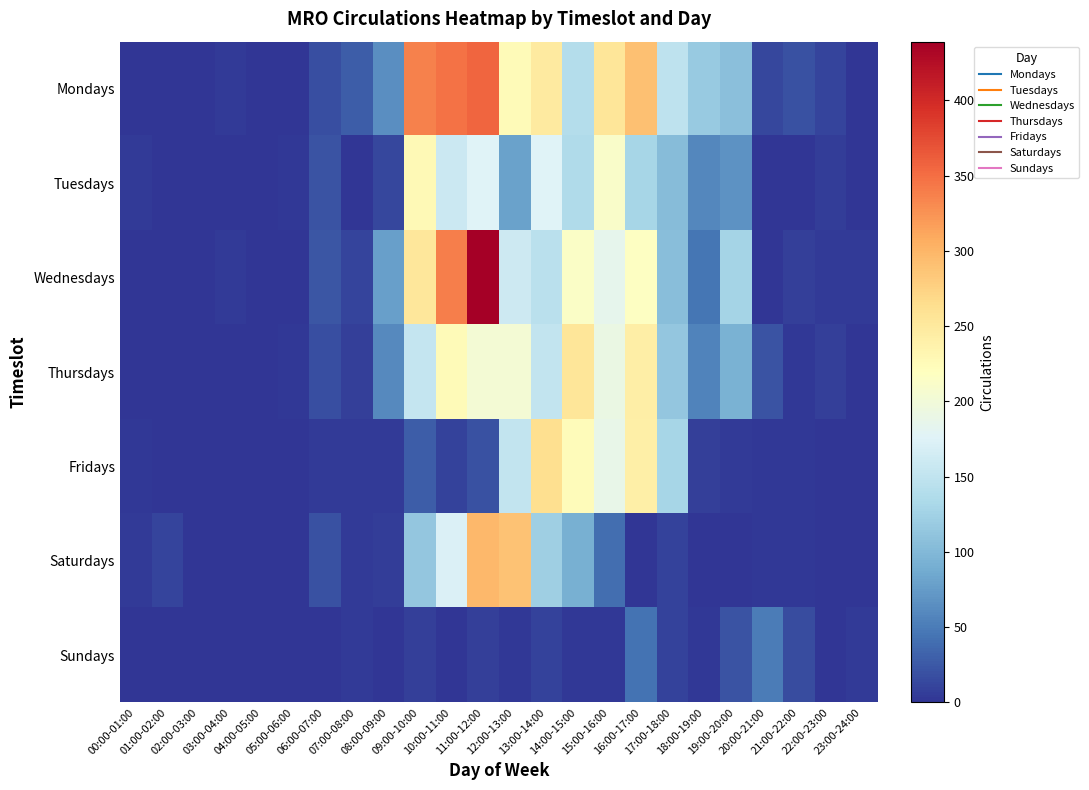

Reading left to right, what are all the values shown in this chart?

Mondays: 00:00-01:00=0	01:00-02:00=0	02:00-03:00=0	03:00-04:00=5	04:00-05:00=0	05:00-06:00=1	06:00-07:00=18	07:00-08:00=28	08:00-09:00=64	09:00-10:00=337	10:00-11:00=347	11:00-12:00=355	12:00-13:00=225	13:00-14:00=247	14:00-15:00=139	15:00-16:00=255	16:00-17:00=290	17:00-18:00=149	18:00-19:00=117	19:00-20:00=108	20:00-21:00=13	21:00-22:00=19	22:00-23:00=11	23:00-24:00=0
Tuesdays: 00:00-01:00=4	01:00-02:00=0	02:00-03:00=0	03:00-04:00=0	04:00-05:00=0	05:00-06:00=2	06:00-07:00=22	07:00-08:00=0	08:00-09:00=13	09:00-10:00=228	10:00-11:00=158	11:00-12:00=175	12:00-13:00=80	13:00-14:00=176	14:00-15:00=137	15:00-16:00=211	16:00-17:00=129	17:00-18:00=104	18:00-19:00=59	19:00-20:00=67	20:00-21:00=0	21:00-22:00=1	22:00-23:00=6	23:00-24:00=0
Wednesdays: 00:00-01:00=0	01:00-02:00=0	02:00-03:00=0	03:00-04:00=4	04:00-05:00=0	05:00-06:00=0	06:00-07:00=23	07:00-08:00=12	08:00-09:00=78	09:00-10:00=253	10:00-11:00=339	11:00-12:00=439	12:00-13:00=160	13:00-14:00=145	14:00-15:00=213	15:00-16:00=184	16:00-17:00=217	17:00-18:00=105	18:00-19:00=45	19:00-20:00=127	20:00-21:00=0	21:00-22:00=7	22:00-23:00=5	23:00-24:00=5
Thursdays: 00:00-01:00=0	01:00-02:00=0	02:00-03:00=1	03:00-04:00=0	04:00-05:00=0	05:00-06:00=3	06:00-07:00=18	07:00-08:00=7	08:00-09:00=61	09:00-10:00=154	10:00-11:00=226	11:00-12:00=204	12:00-13:00=204	13:00-14:00=152	14:00-15:00=255	15:00-16:00=191	16:00-17:00=242	17:00-18:00=114	18:00-19:00=55	19:00-20:00=93	20:00-21:00=21	21:00-22:00=2	22:00-23:00=8	23:00-24:00=0
Fridays: 00:00-01:00=2	01:00-02:00=0	02:00-03:00=0	03:00-04:00=0	04:00-05:00=0	05:00-06:00=0	06:00-07:00=4	07:00-08:00=5	08:00-09:00=5	09:00-10:00=29	10:00-11:00=9	11:00-12:00=20	12:00-13:00=151	13:00-14:00=263	14:00-15:00=223	15:00-16:00=187	16:00-17:00=241	17:00-18:00=129	18:00-19:00=8	19:00-20:00=5	20:00-21:00=2	21:00-22:00=3	22:00-23:00=0	23:00-24:00=0
Saturdays: 00:00-01:00=4	01:00-02:00=11	02:00-03:00=0	03:00-04:00=0	04:00-05:00=0	05:00-06:00=0	06:00-07:00=19	07:00-08:00=4	08:00-09:00=6	09:00-10:00=114	10:00-11:00=173	11:00-12:00=298	12:00-13:00=289	13:00-14:00=123	14:00-15:00=92	15:00-16:00=40	16:00-17:00=1	17:00-18:00=9	18:00-19:00=1	19:00-20:00=1	20:00-21:00=3	21:00-22:00=2	22:00-23:00=1	23:00-24:00=0
Sundays: 00:00-01:00=0	01:00-02:00=0	02:00-03:00=0	03:00-04:00=0	04:00-05:00=0	05:00-06:00=1	06:00-07:00=0	07:00-08:00=5	08:00-09:00=1	09:00-10:00=8	10:00-11:00=0	11:00-12:00=8	12:00-13:00=2	13:00-14:00=9	14:00-15:00=3	15:00-16:00=3	16:00-17:00=43	17:00-18:00=10	18:00-19:00=3	19:00-20:00=21	20:00-21:00=50	21:00-22:00=16	22:00-23:00=0	23:00-24:00=4